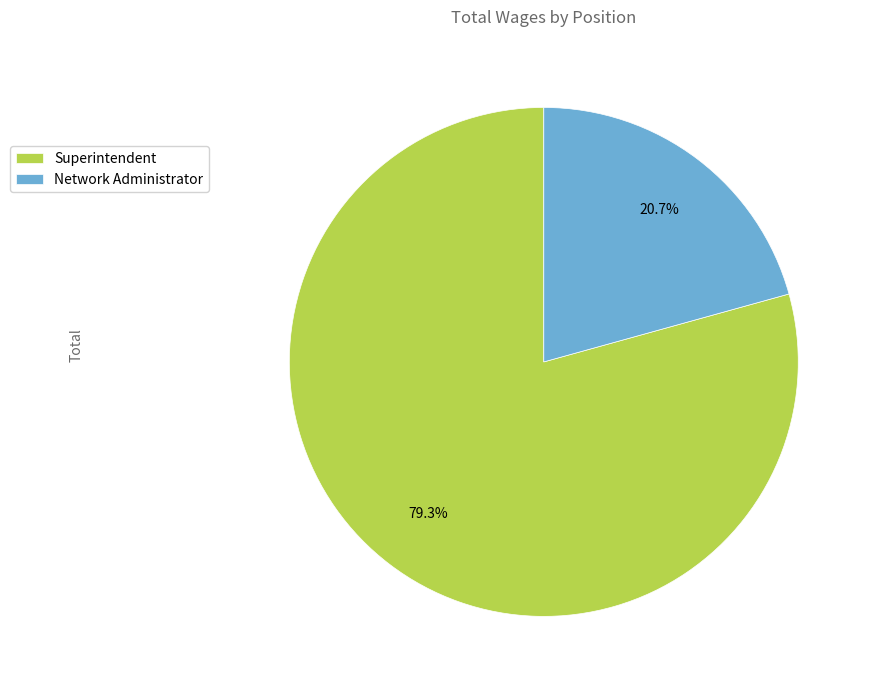

Count the number of slices in the pie.

2